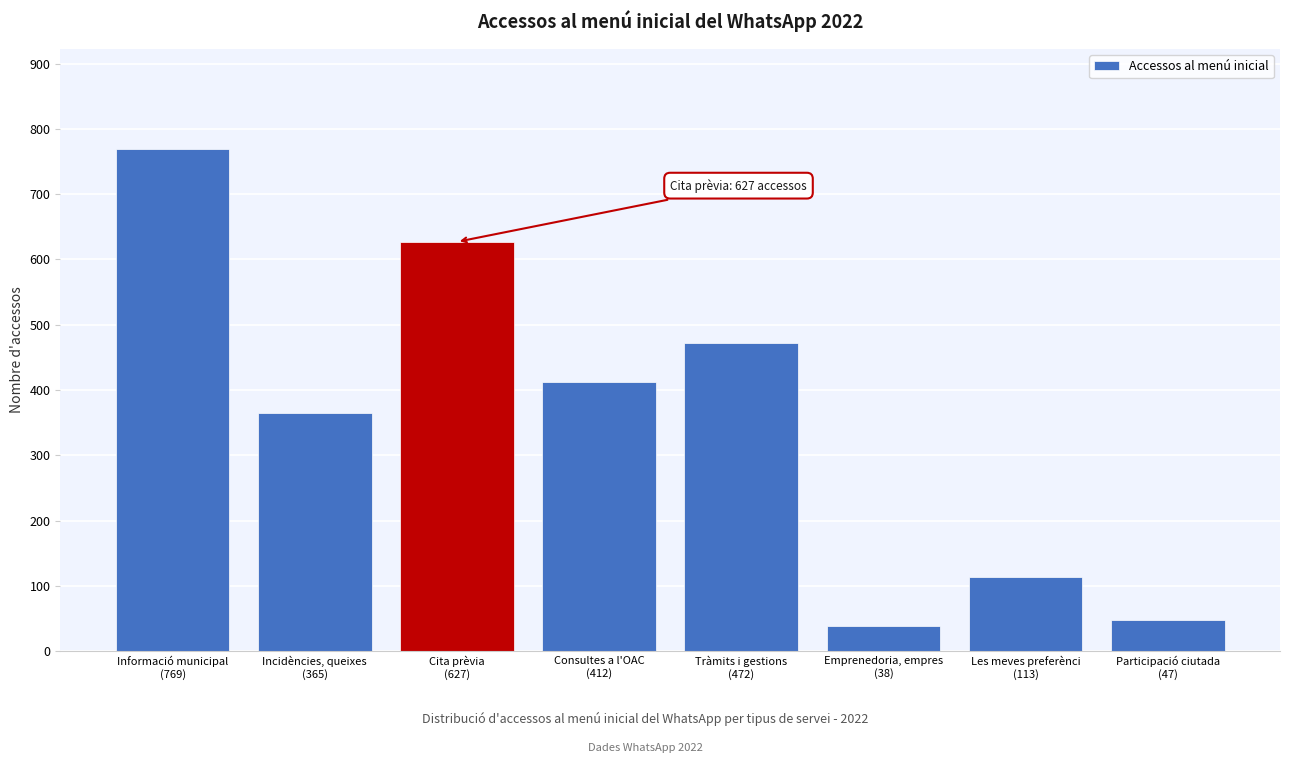

Reading left to right, list all the values displayed in this chart.

769	365	627	412	472	38	113	47